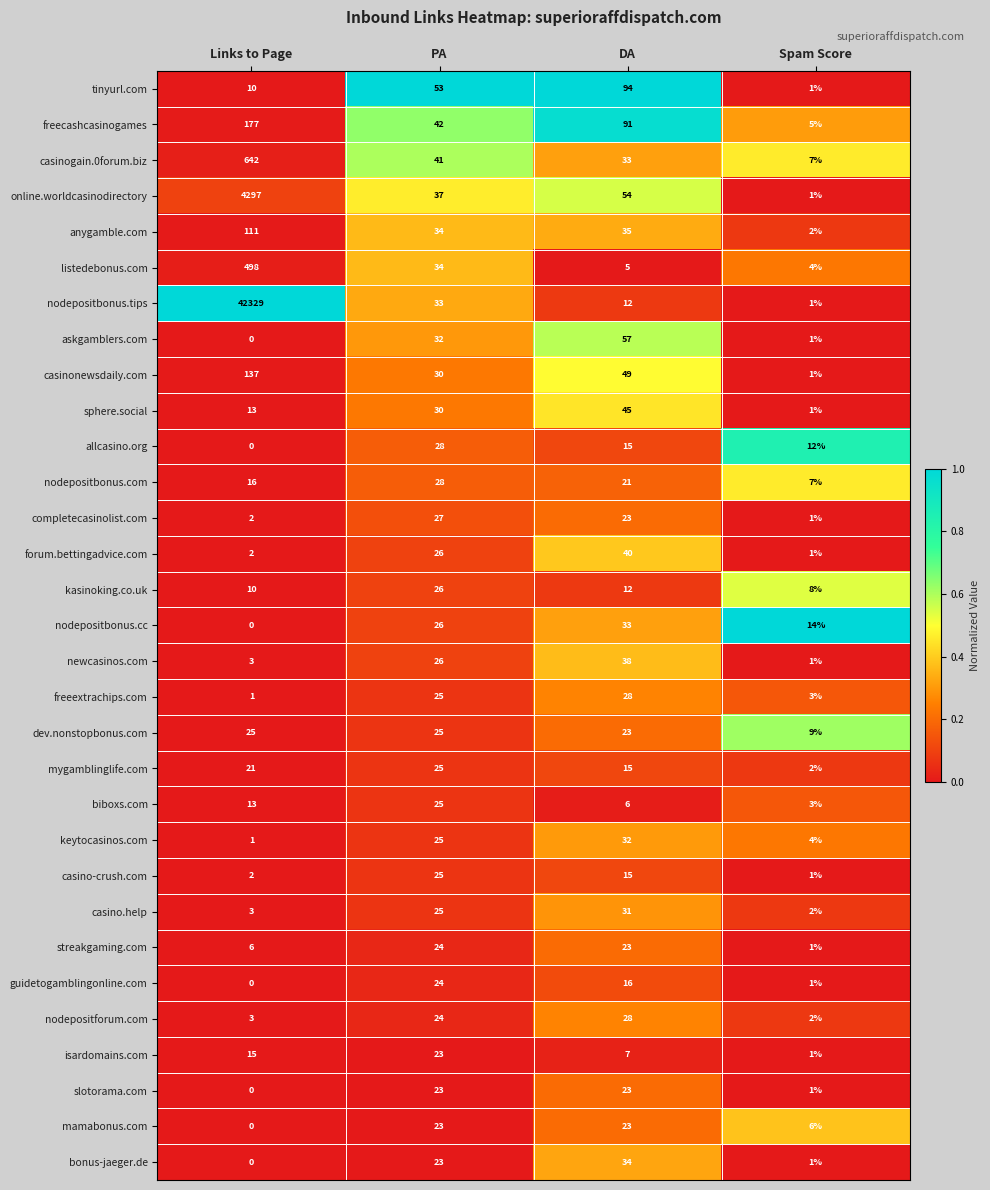

Which category has the lowest value across all series?

Links to Page